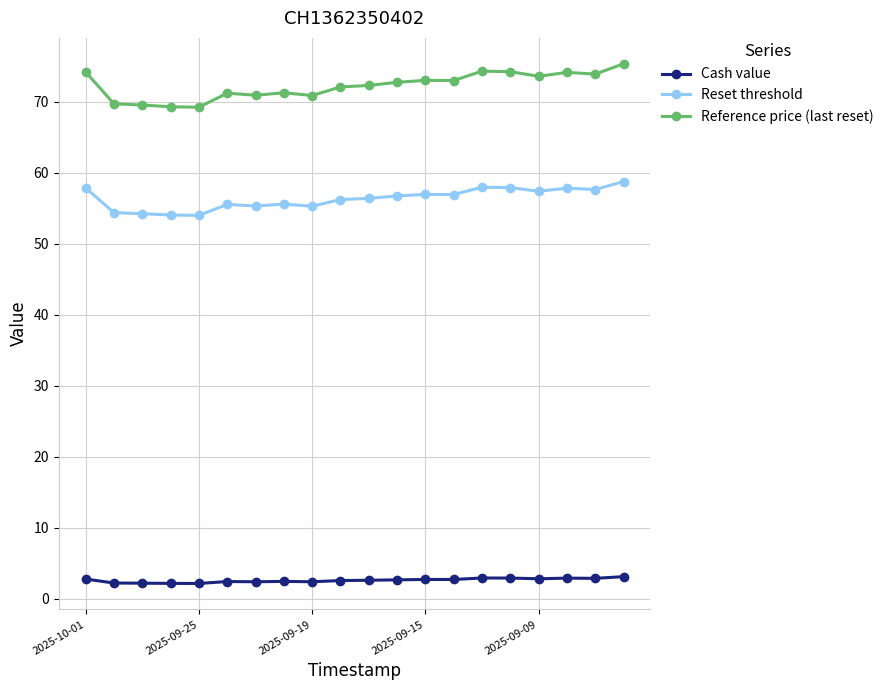

Rank the series by their average value, from lowest to highest.

Cash value, Reset threshold, Reference price (last reset)